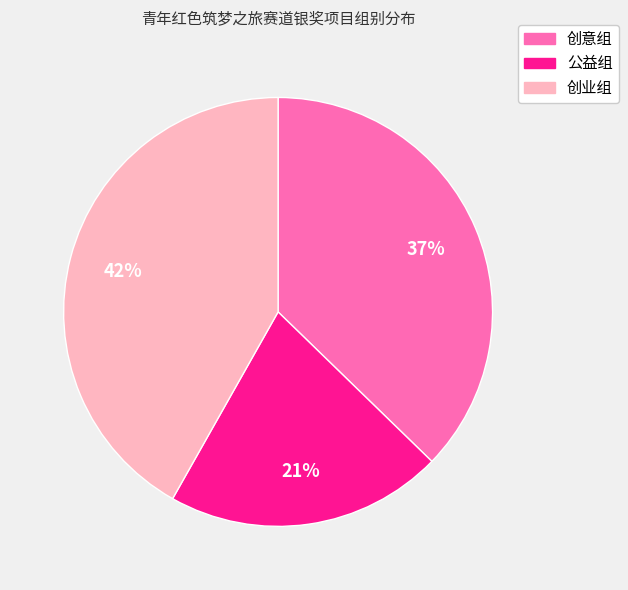

To the nearest percent, what is the combined percentage of 公益组 and 创业组?

63%